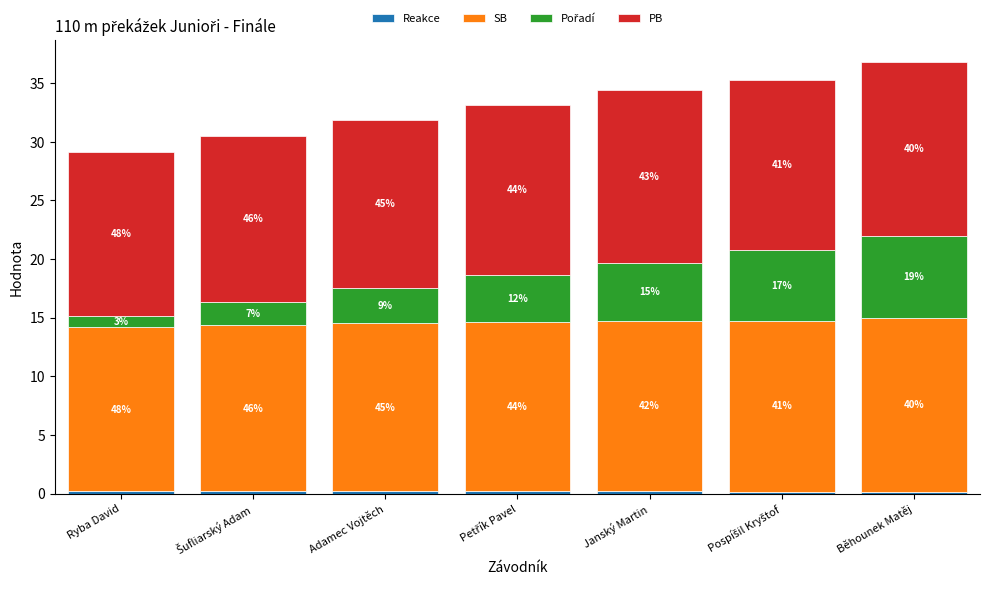

Between Adamec Vojtěch and Běhounek Matěj, which series saw the biggest shift?

Pořadí